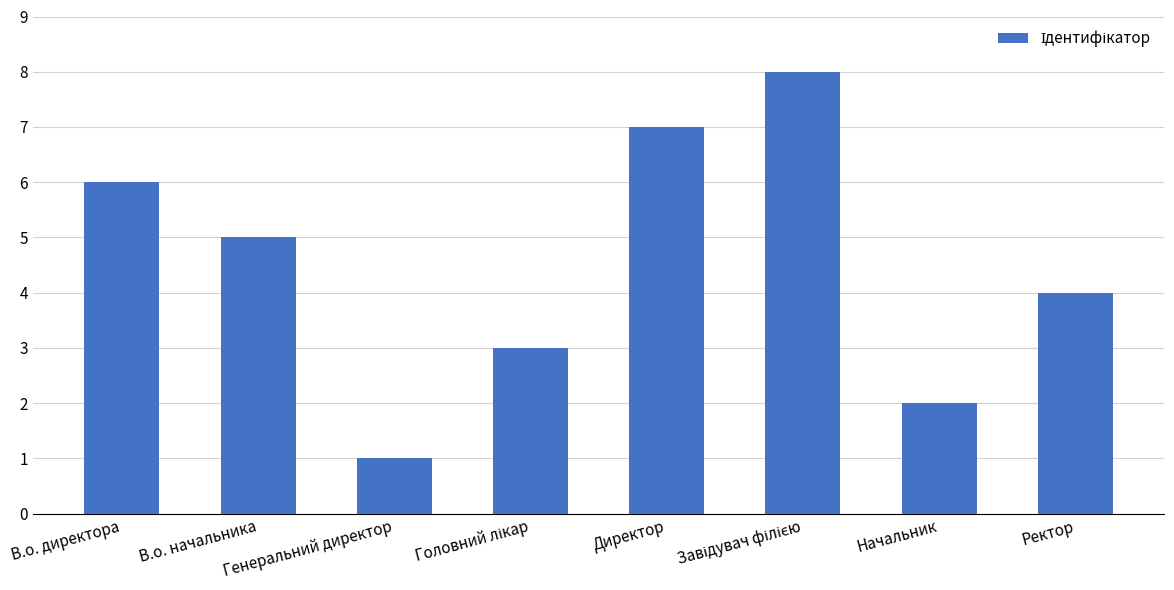

Reading left to right, what are all the values shown in this chart?

6	5	1	3	7	8	2	4